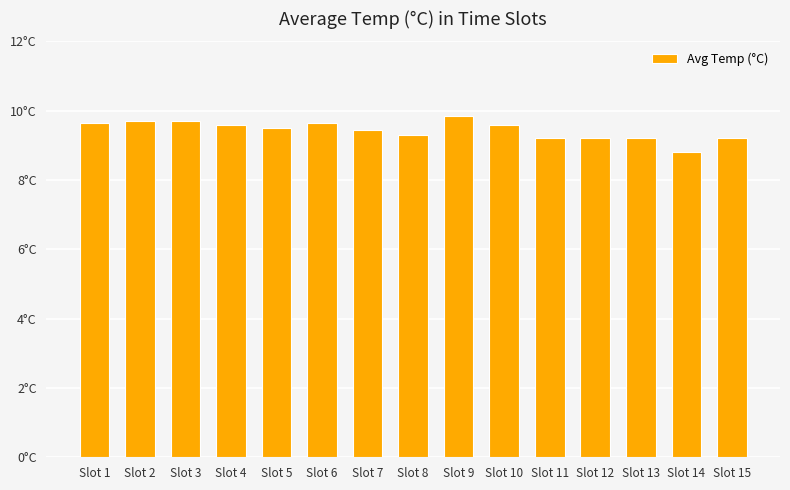

Where is the data nearest to the value 9?

Slot 11